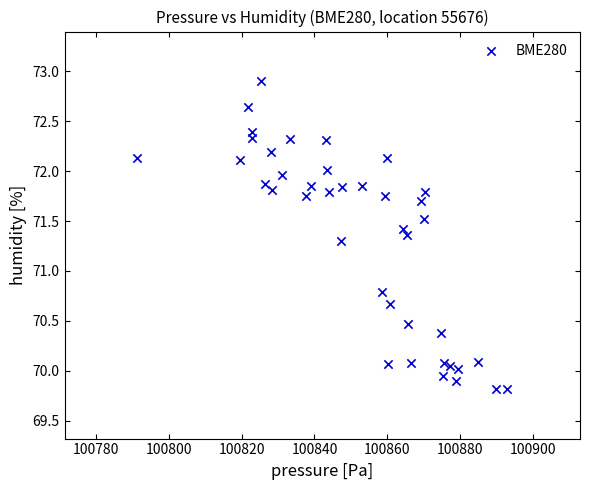

What is the range of X values (max minus min)?

101.5